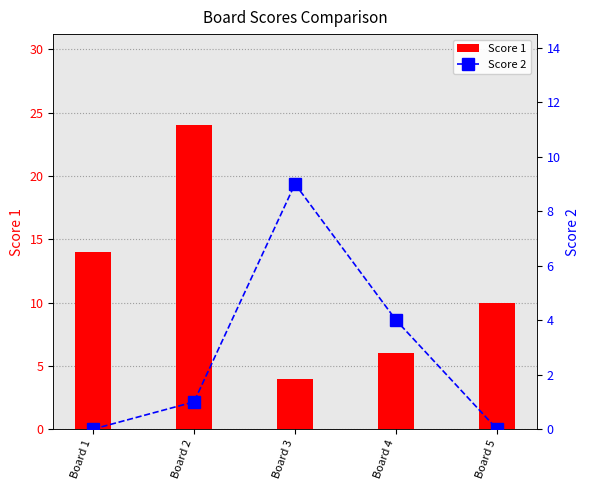

True or false: Score 2 has a value of 0 at Board 2.

False